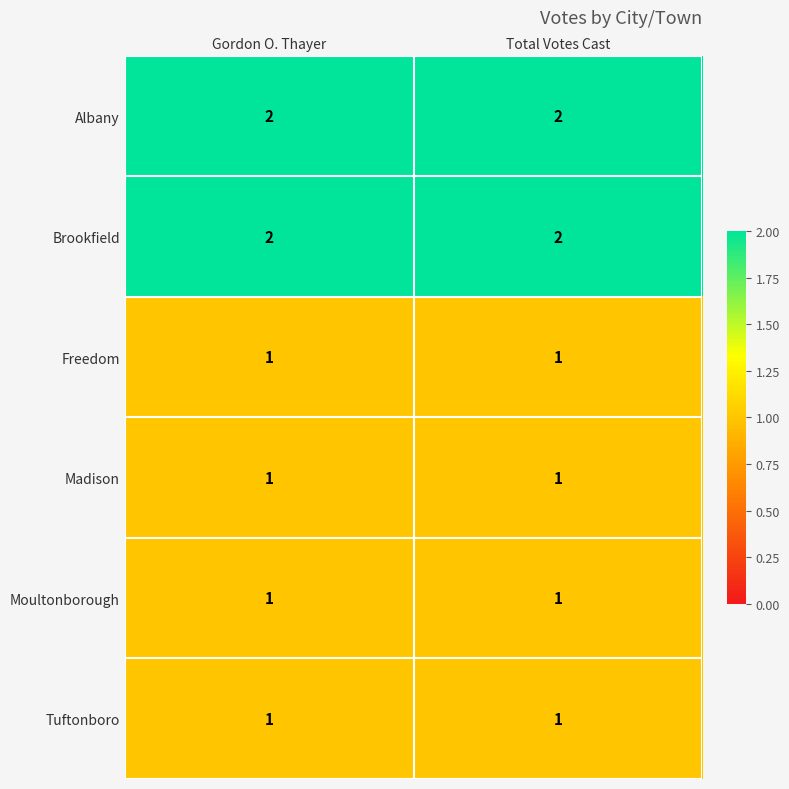

What is the difference between the highest and lowest values at Total Votes Cast?

1